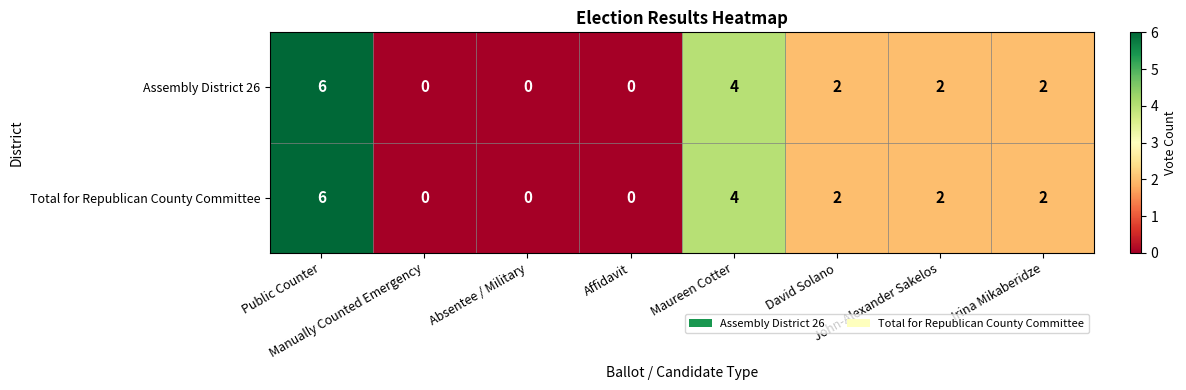

What is the difference between the maximum and minimum values in the Assembly District 26 series?

6